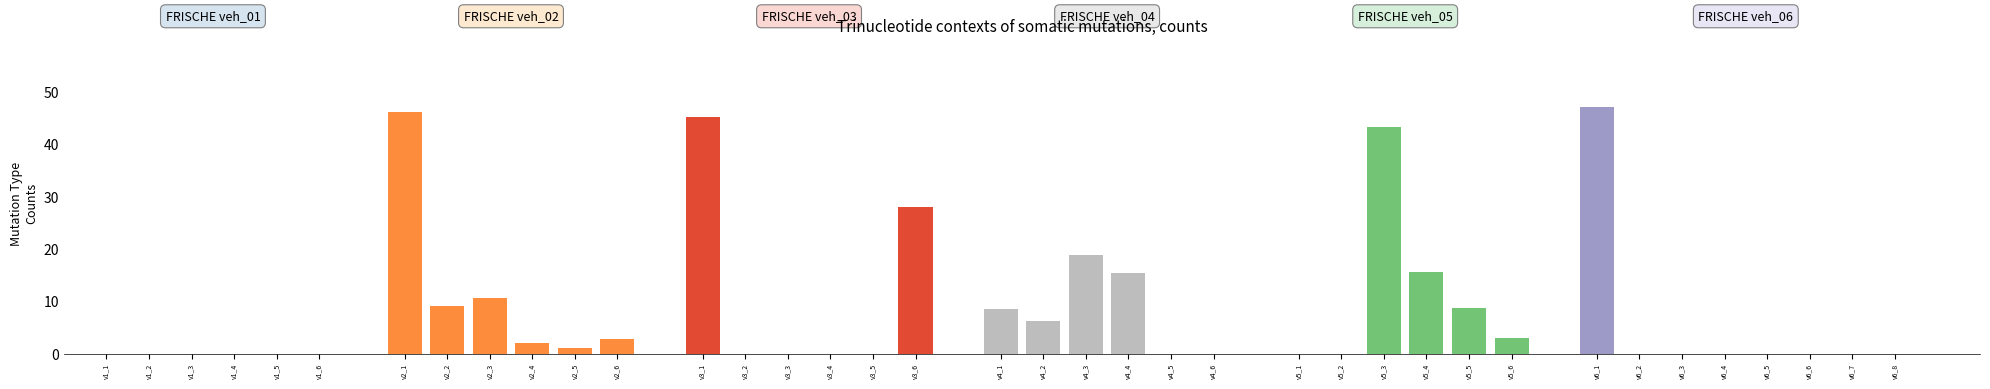

What is the sum of all values?

312.7